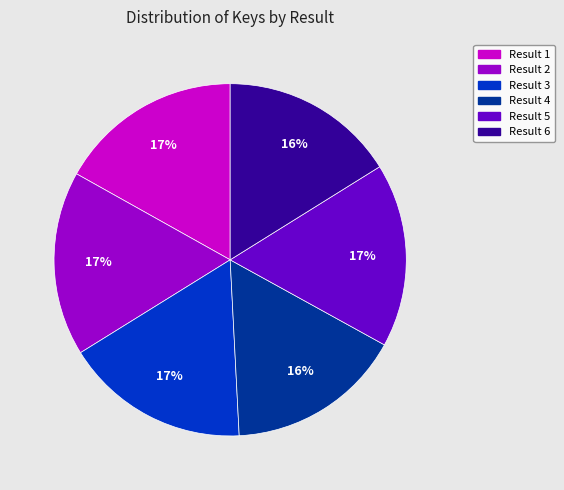

Is there a majority slice in this chart?

No